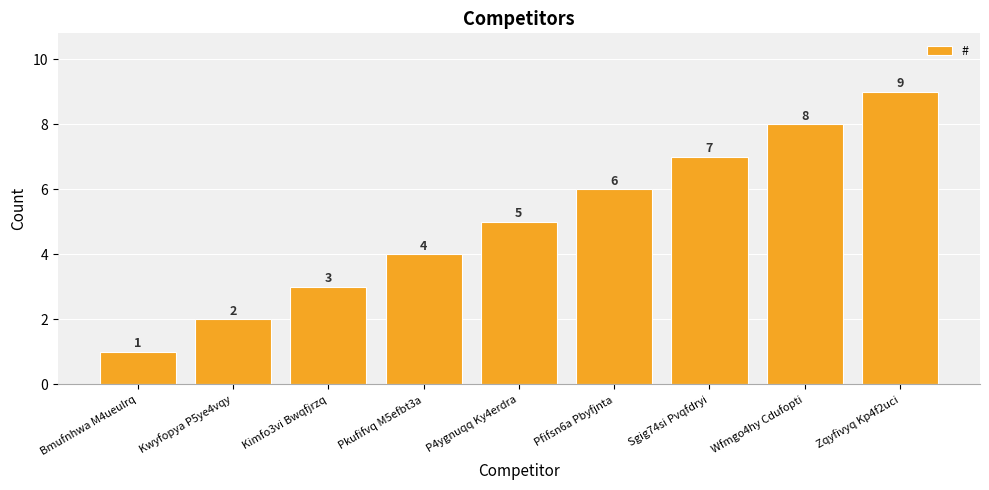

Between Bmufnhwa M4ueulrq and Zqyfivyq Kp4f2uci, which is larger?

Zqyfivyq Kp4f2uci